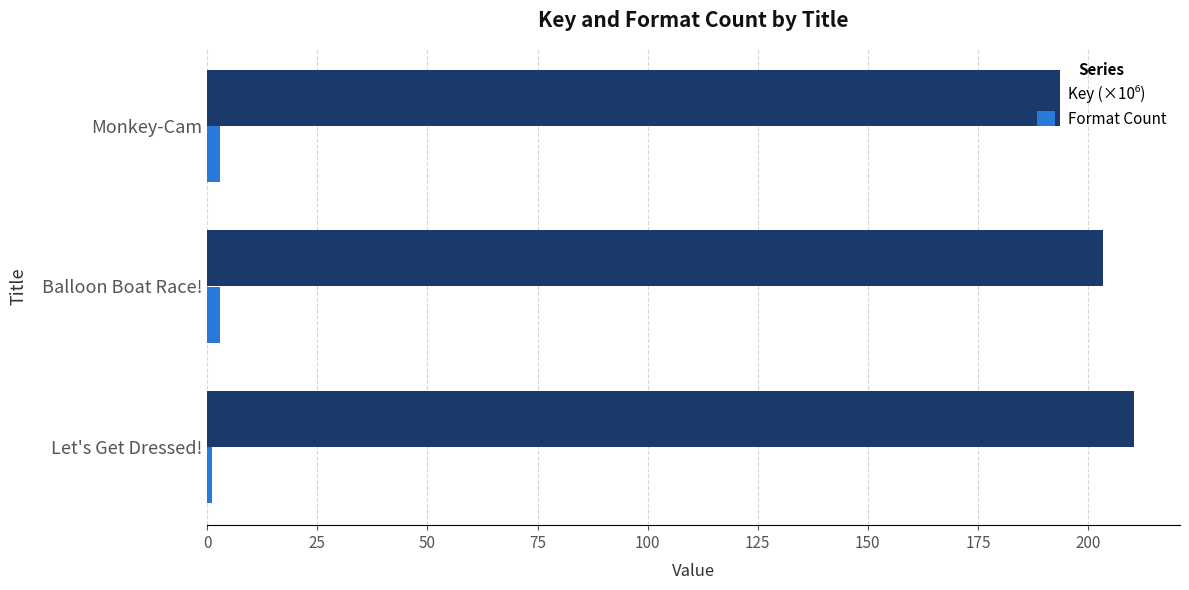

At how many categories does at least one series exceed 26?

3